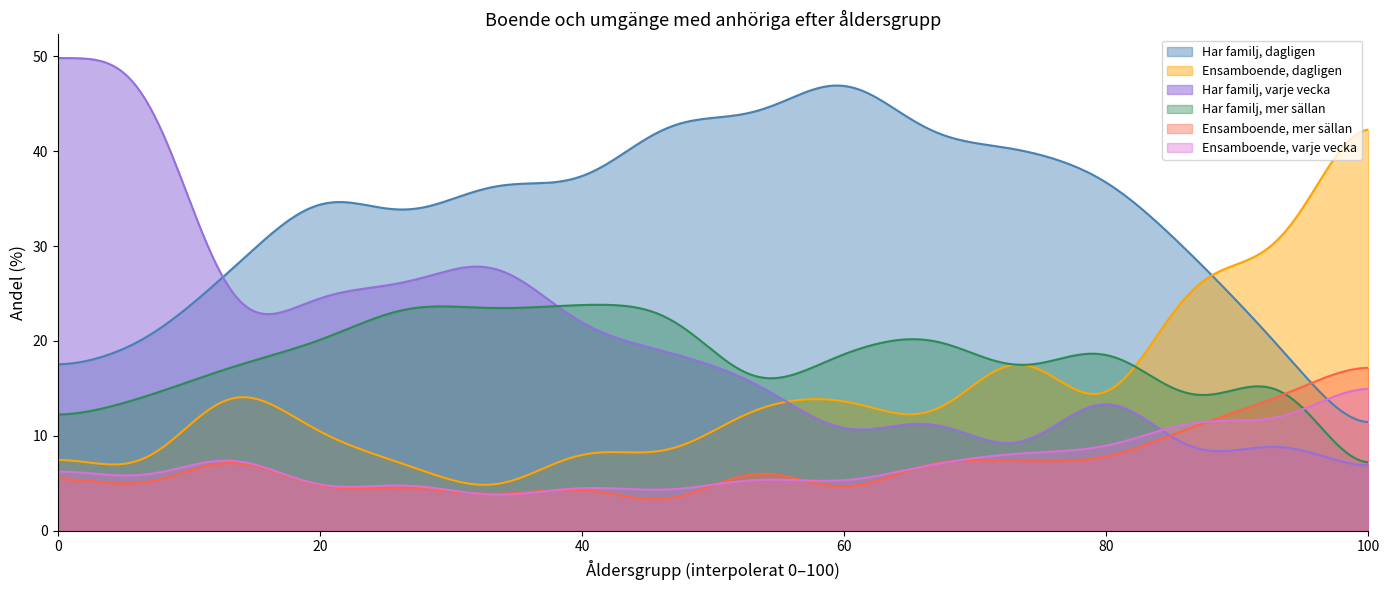

Which series has the widest spread of values?

Har familj, varje vecka